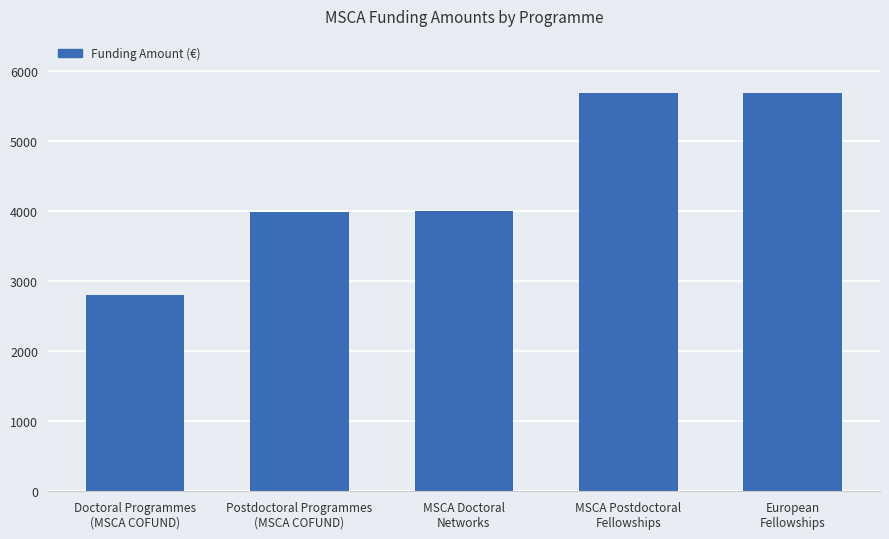

What is the sum of all values?

22140